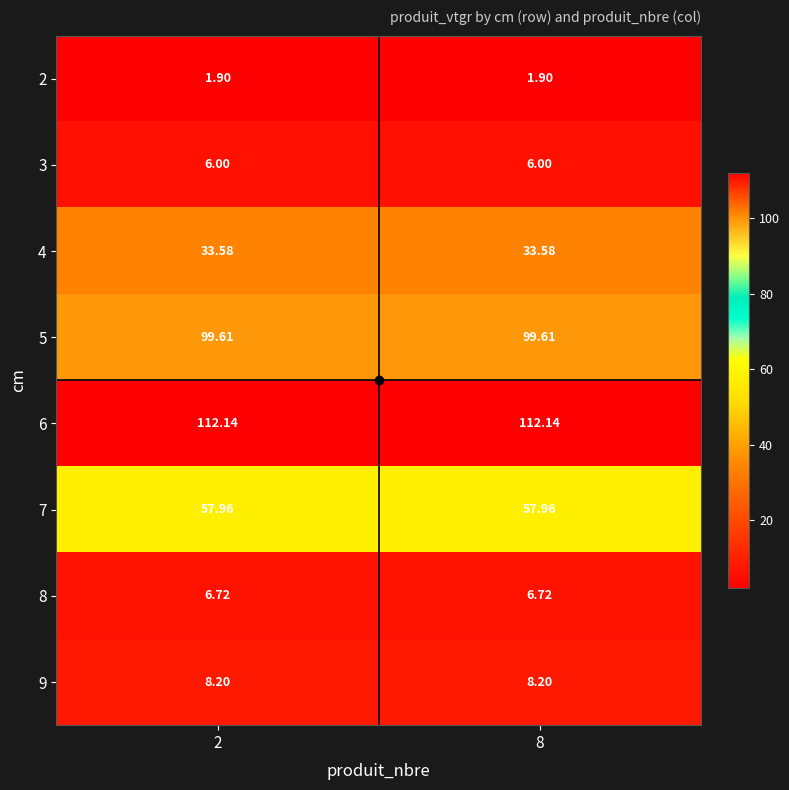

Is the value of 3 at 8 greater than the value of 9 at 2?

No